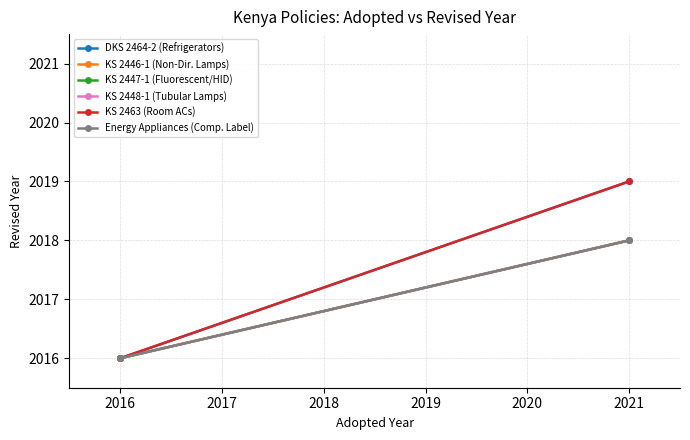

What is the smallest value displayed?

2016